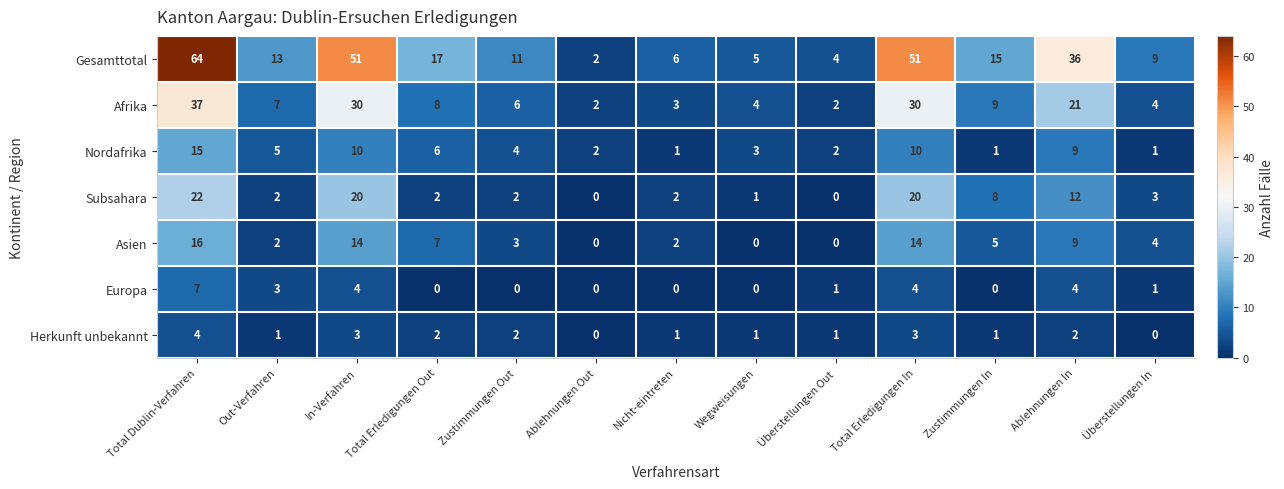

What is the spread (max minus min) of values at Zustimmungen In?

15